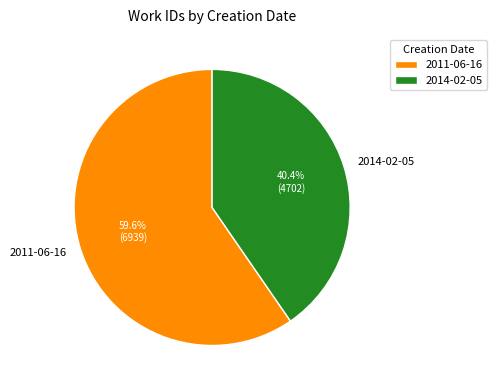

Which category has the biggest portion of the pie?

2011-06-16